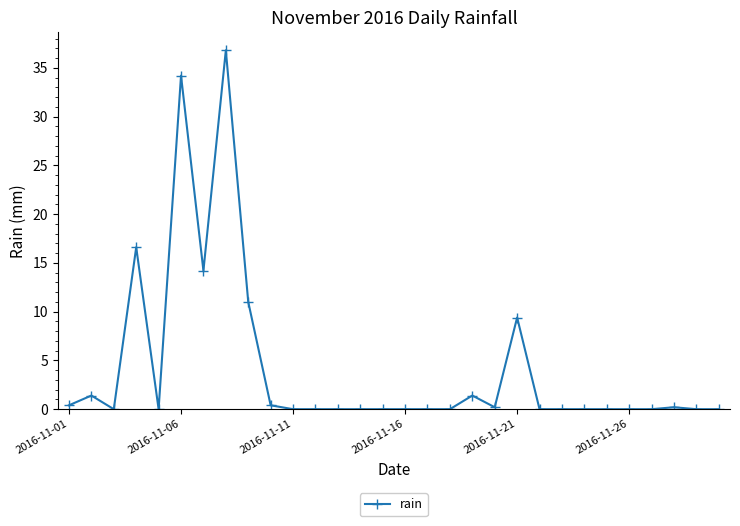

What is the value of the 19th point from the left?

1.4